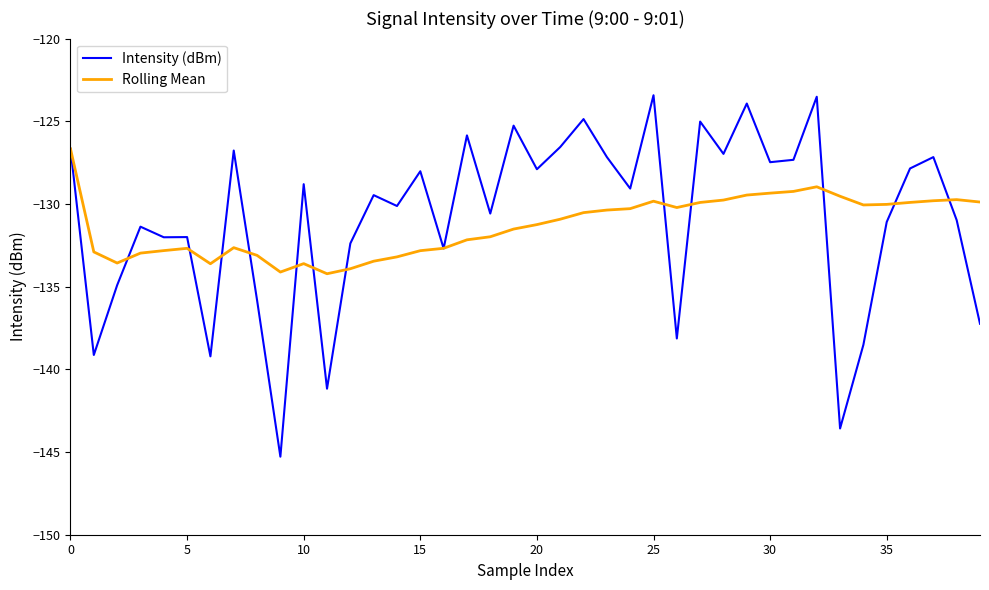

Rank the series by their maximum value, from lowest to highest.

Rolling Mean, Intensity (dBm)